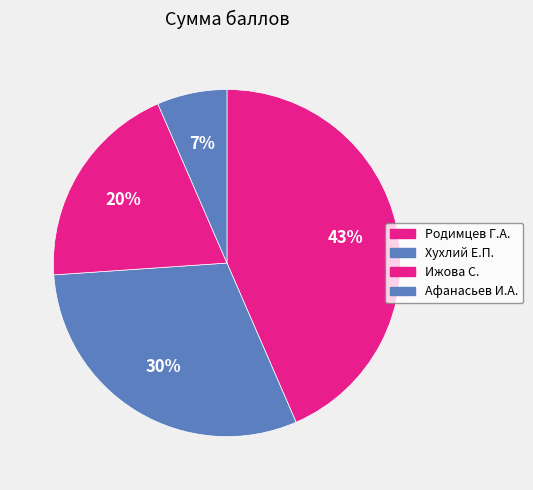

Rank the categories by value from lowest to highest.

Афанасьев И.А., Ижова С., Хухлий Е.П., Родимцев Г.А.